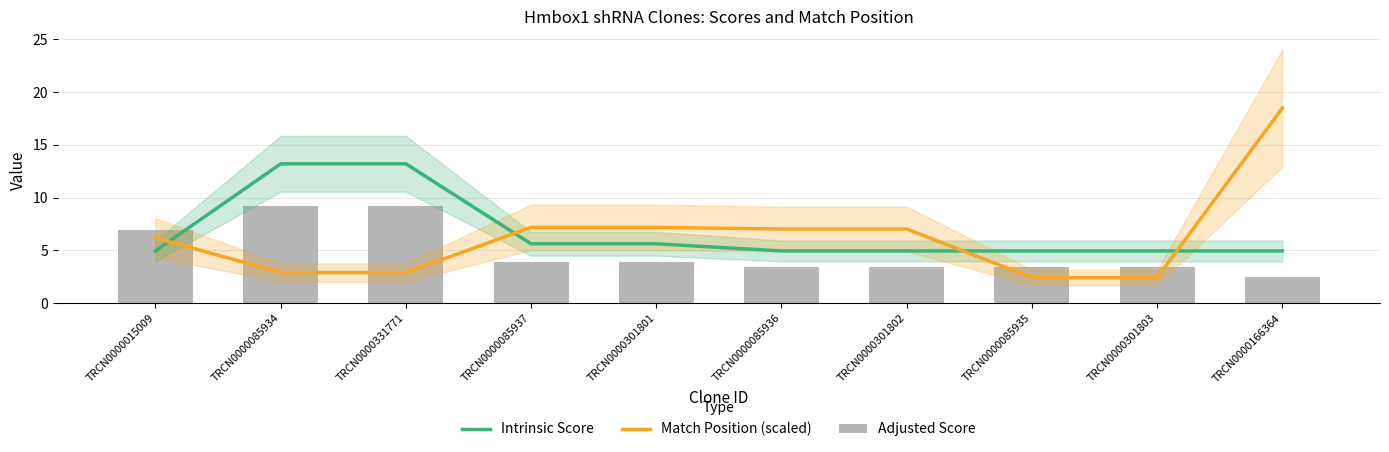

What is the difference between the Intrinsic Score values at TRCN0000085936 and TRCN0000085937?

0.7